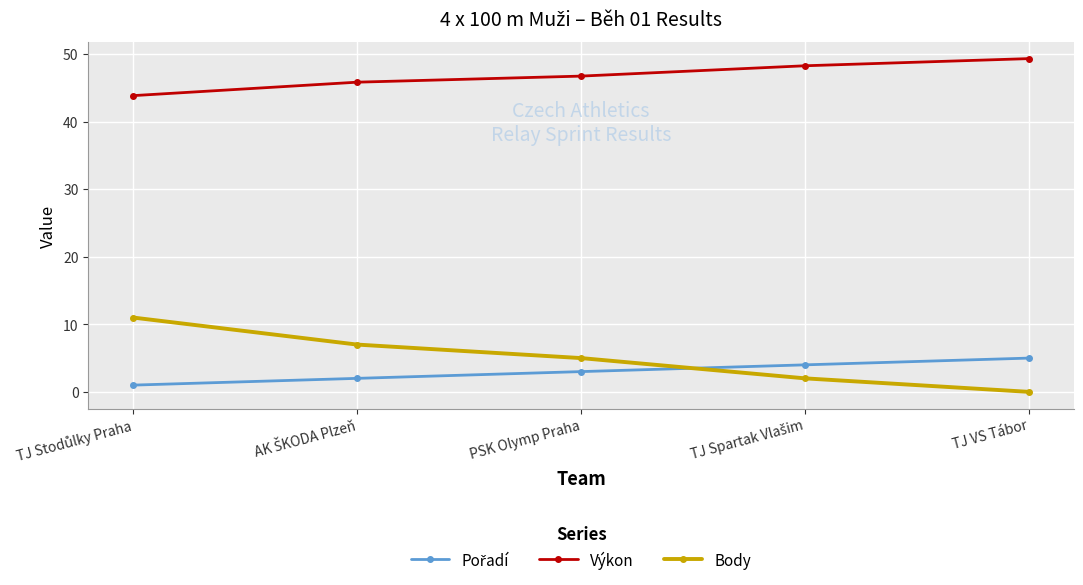

Which series has the largest range (max minus min)?

Body